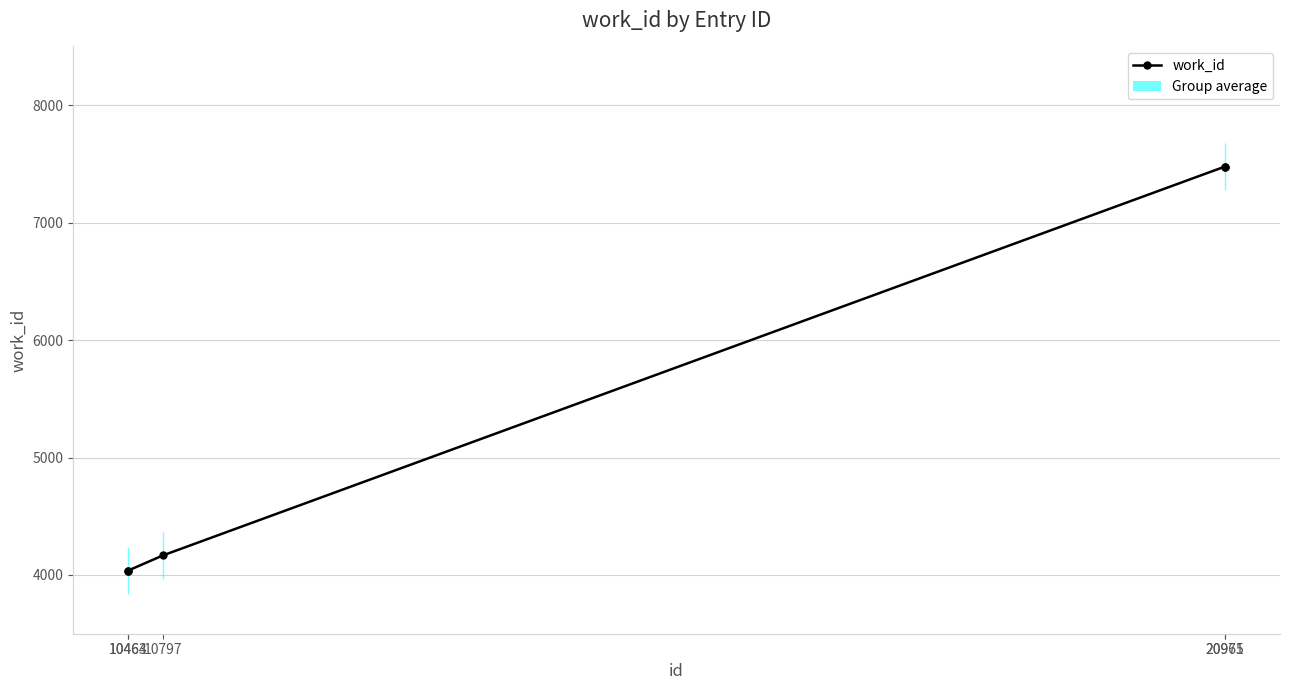

Reading right to left, extract all data points from this chart.

20971=7476	20965=7476	10797=4167	10464=4038	10463=4038